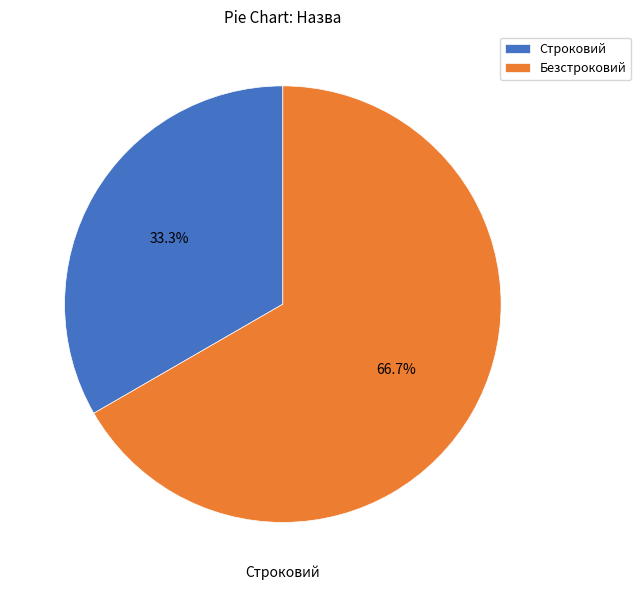

Which category accounts for the majority?

Безстроковий